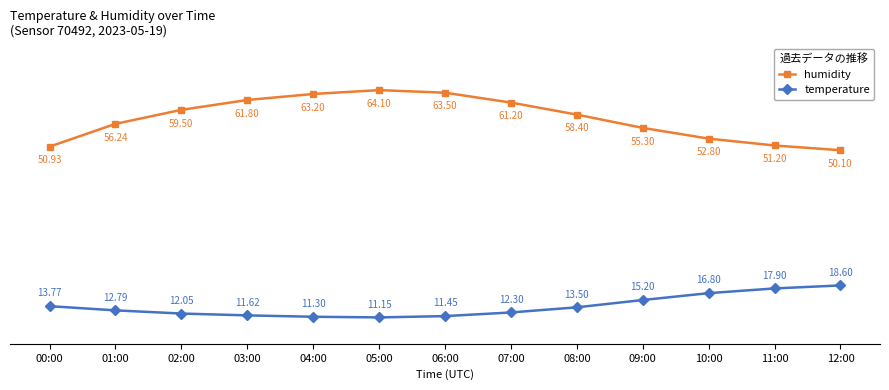

Which series has the widest spread of values?

humidity